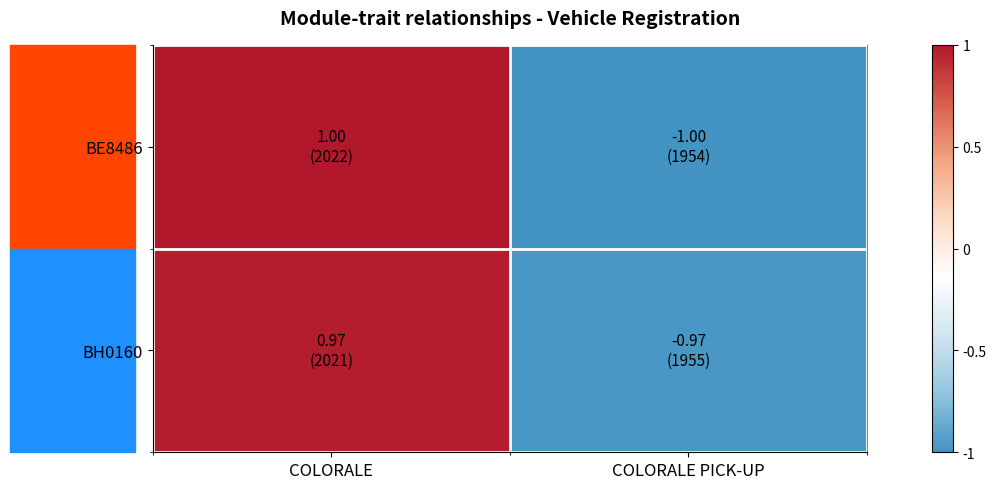

List the series in order of their overall mean, highest first.

BE8486, BH0160